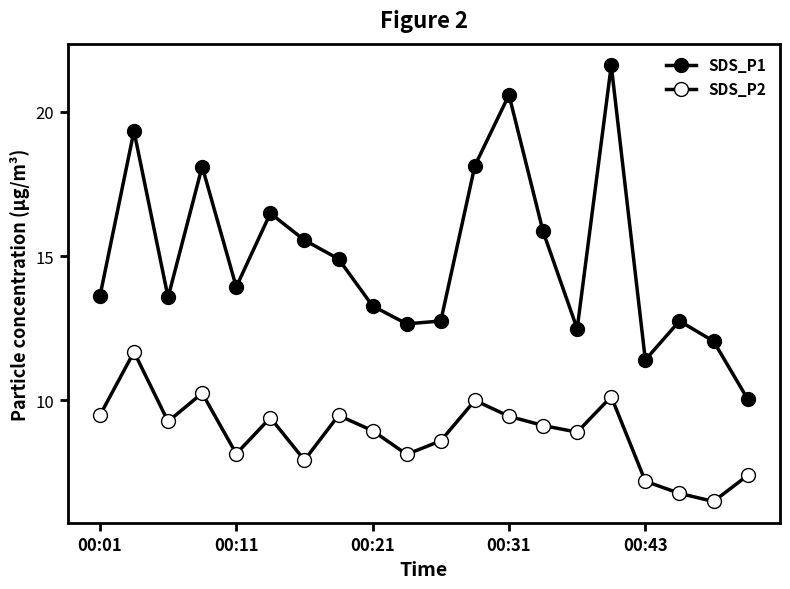

How many values in the SDS_P1 series are below 13?

7